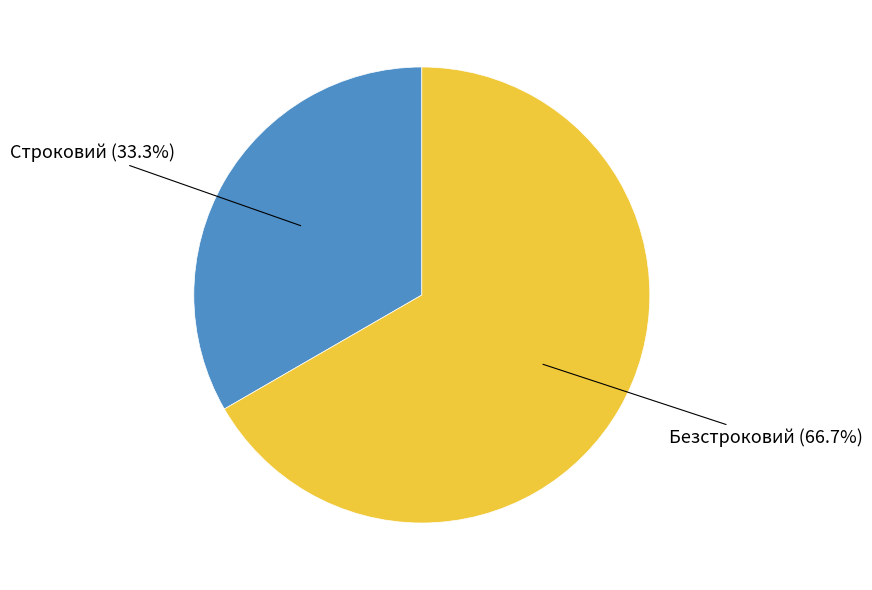

How many segments does this pie chart have?

2